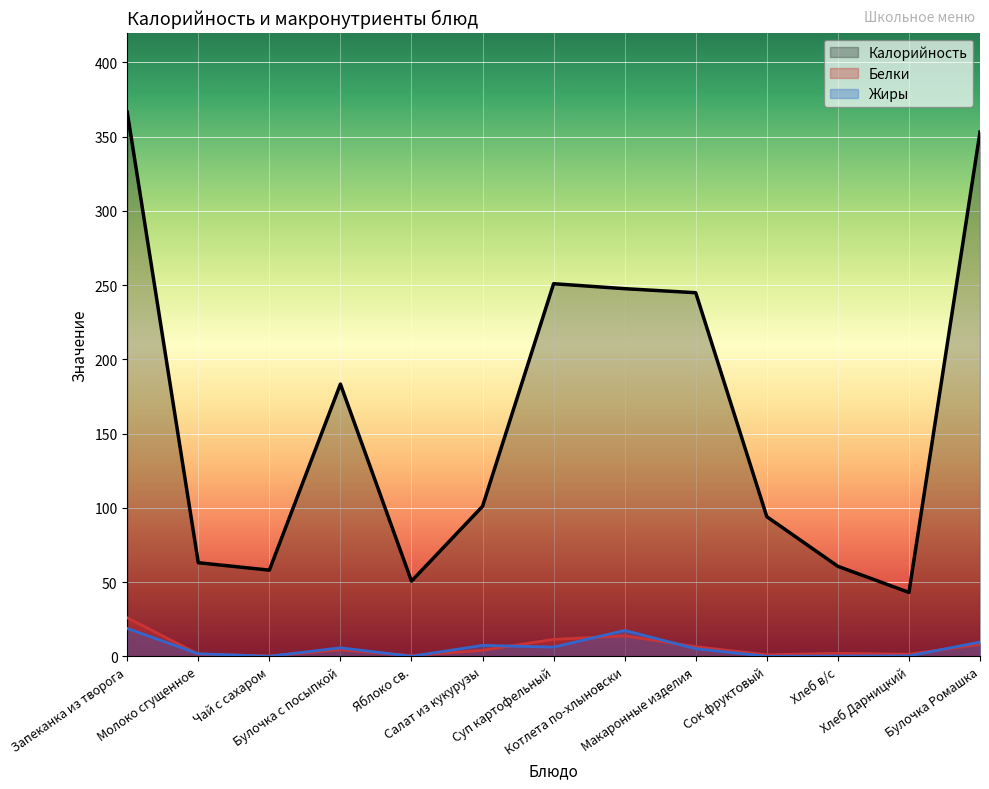

Reading right to left, extract all data points from this chart.

Калорийность: 353.0	43.0	60.6	94.0	244.8	247.5	250.9	101.0	50.6	183.3	58.0	63.0	366.5
Белки: 8.0	1.4	2.0	1.0	6.4	13.8	11.4	4.0	0.4	4.4	0.2	1.4	25.9
Жиры: 9.6	0.2	0.2	0.0	5.1	17.4	6.2	7.3	0.0	5.7	0.0	1.7	18.8